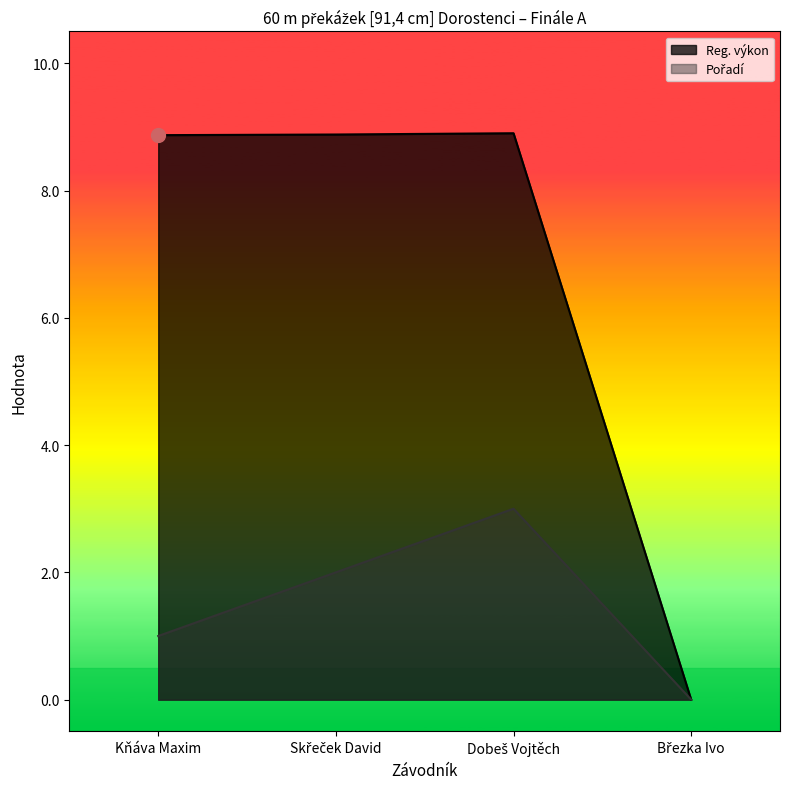

What are all the series names shown in the legend?

Reg. výkon, Pořadí